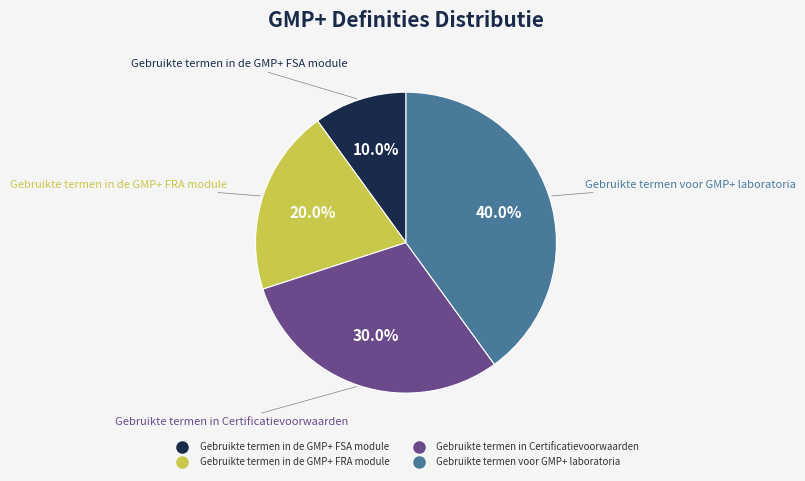

What is the smallest slice in the pie chart?

Gebruikte termen in de GMP+ FSA module